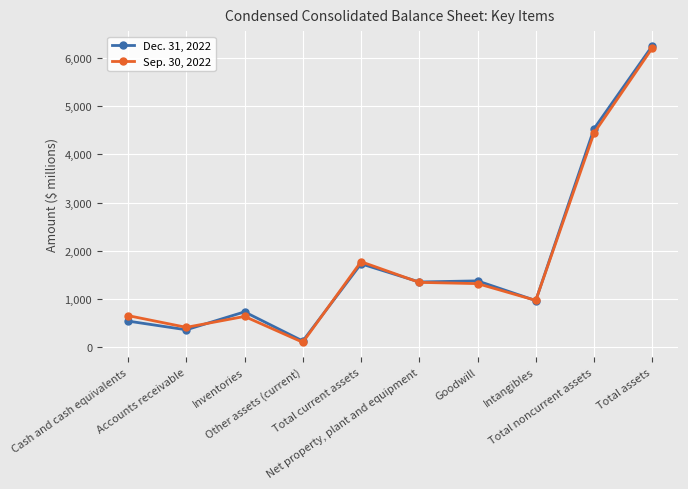

How many lines are shown in the chart?

2